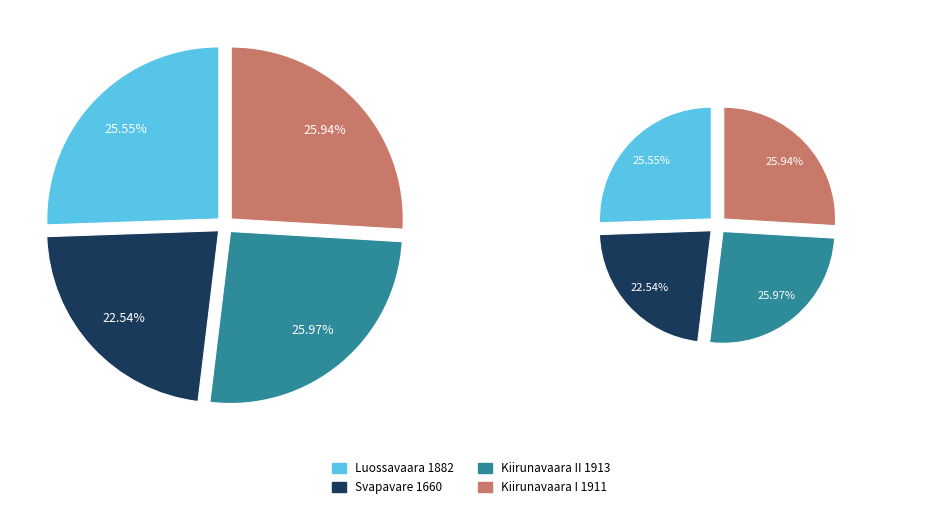

Is it true that Kiirunavaara II 1913 is 26% of the pie?

True